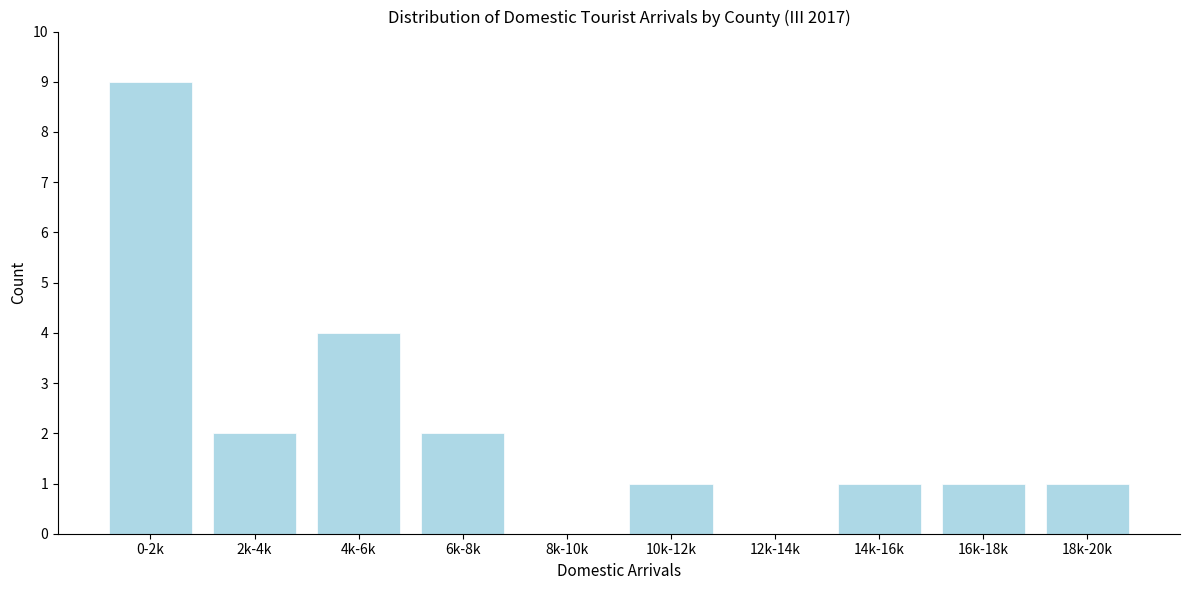

Reading left to right, extract all data points from this chart.

0-2k=9	2k-4k=2	4k-6k=4	6k-8k=2	8k-10k=0	10k-12k=1	12k-14k=0	14k-16k=1	16k-18k=1	18k-20k=1